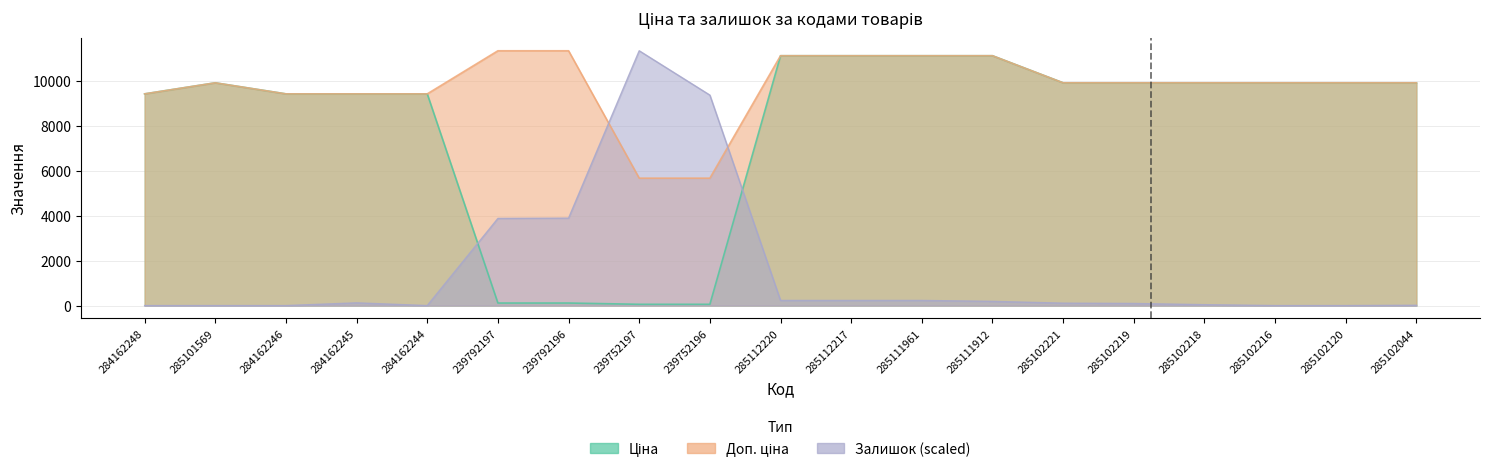

How many data points does each series have?

19